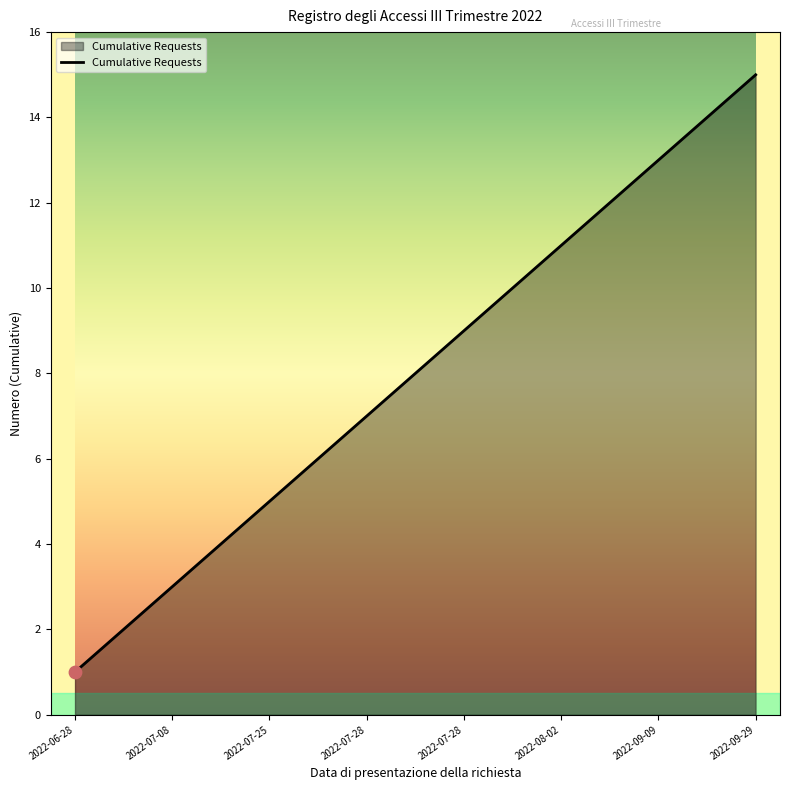

What is the maximum value shown in the chart?

15